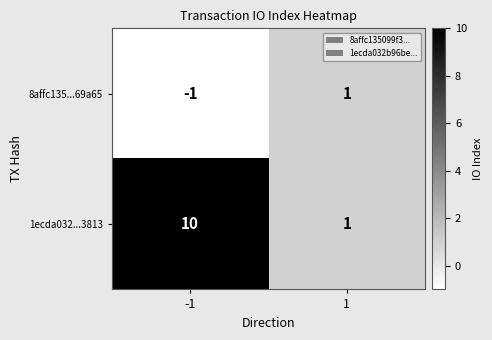

Rank the series by their maximum value, from highest to lowest.

1ecda032...3813, 8affc135...69a65